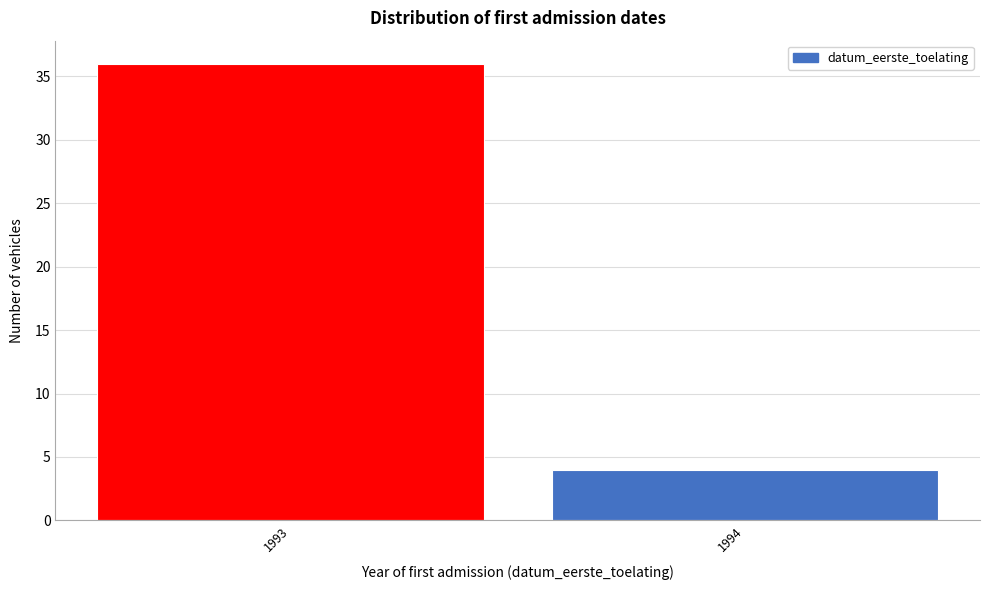

Reading right to left, what are all the values shown in this chart?

1994=4	1993=36